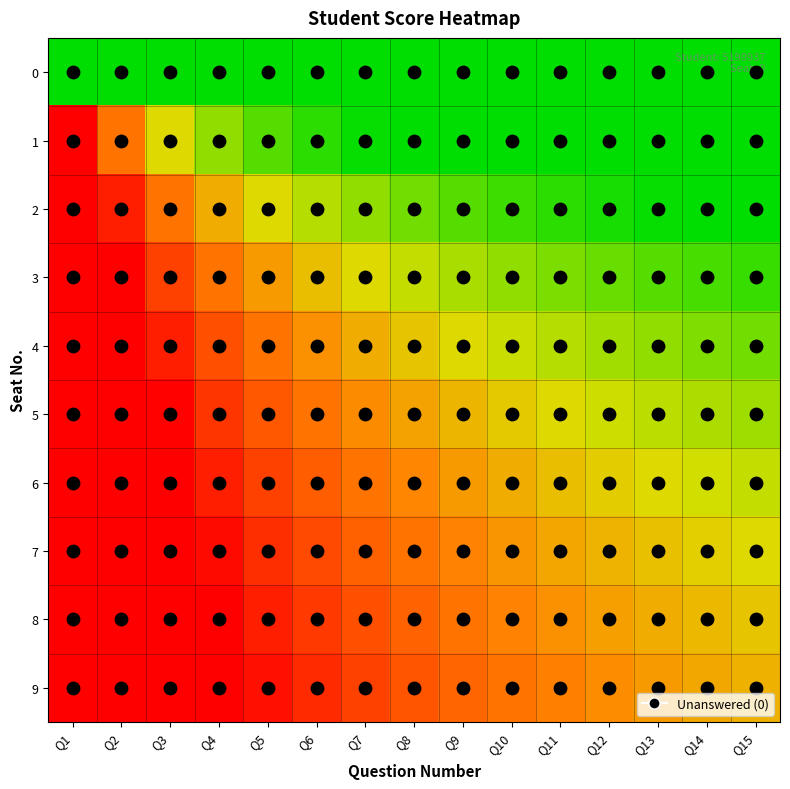

Reading left to right, extract all data points from this chart.

0: Q1=-2.0	Q2=-2.0	Q3=-2.0	Q4=-2.0	Q5=-2.0	Q6=-2.0	Q7=-2.0	Q8=-2.0	Q9=-2.0	Q10=-2.0	Q11=-2.0	Q12=-2.0	Q13=-2.0	Q14=-2.0	Q15=-2.0
1: Q1=2.0	Q2=0.6	Q3=-0.4	Q4=-0.9	Q5=-1.4	Q6=-1.7	Q7=-1.9	Q8=-2.0	Q9=-2.0	Q10=-2.0	Q11=-2.0	Q12=-2.0	Q13=-2.0	Q14=-2.0	Q15=-2.0
2: Q1=2.0	Q2=1.6	Q3=0.6	Q4=0.1	Q5=-0.4	Q6=-0.7	Q7=-0.9	Q8=-1.2	Q9=-1.4	Q10=-1.5	Q11=-1.7	Q12=-1.8	Q13=-1.9	Q14=-2.0	Q15=-2.0
3: Q1=2.0	Q2=2.0	Q3=1.2	Q4=0.6	Q5=0.2	Q6=-0.1	Q7=-0.4	Q8=-0.6	Q9=-0.8	Q10=-0.9	Q11=-1.1	Q12=-1.2	Q13=-1.4	Q14=-1.5	Q15=-1.6
4: Q1=2.0	Q2=2.0	Q3=1.6	Q4=1.1	Q5=0.6	Q6=0.3	Q7=0.1	Q8=-0.2	Q9=-0.4	Q10=-0.5	Q11=-0.7	Q12=-0.8	Q13=-0.9	Q14=-1.1	Q15=-1.2
5: Q1=2.0	Q2=2.0	Q3=2.0	Q4=1.4	Q5=1.0	Q6=0.6	Q7=0.4	Q8=0.2	Q9=-0.0	Q10=-0.2	Q11=-0.4	Q12=-0.5	Q13=-0.6	Q14=-0.7	Q15=-0.8
6: Q1=2.0	Q2=2.0	Q3=2.0	Q4=1.6	Q5=1.2	Q6=0.9	Q7=0.6	Q8=0.4	Q9=0.2	Q10=0.1	Q11=-0.1	Q12=-0.2	Q13=-0.4	Q14=-0.5	Q15=-0.6
7: Q1=2.0	Q2=2.0	Q3=2.0	Q4=1.9	Q5=1.4	Q6=1.1	Q7=0.9	Q8=0.6	Q9=0.4	Q10=0.3	Q11=0.1	Q12=-0.0	Q13=-0.1	Q14=-0.3	Q15=-0.4
8: Q1=2.0	Q2=2.0	Q3=2.0	Q4=2.0	Q5=1.6	Q6=1.3	Q7=1.1	Q8=0.8	Q9=0.6	Q10=0.5	Q11=0.3	Q12=0.2	Q13=0.1	Q14=-0.1	Q15=-0.2
9: Q1=2.0	Q2=2.0	Q3=2.0	Q4=2.0	Q5=1.8	Q6=1.5	Q7=1.2	Q8=1.0	Q9=0.8	Q10=0.6	Q11=0.5	Q12=0.3	Q13=0.2	Q14=0.1	Q15=0.0